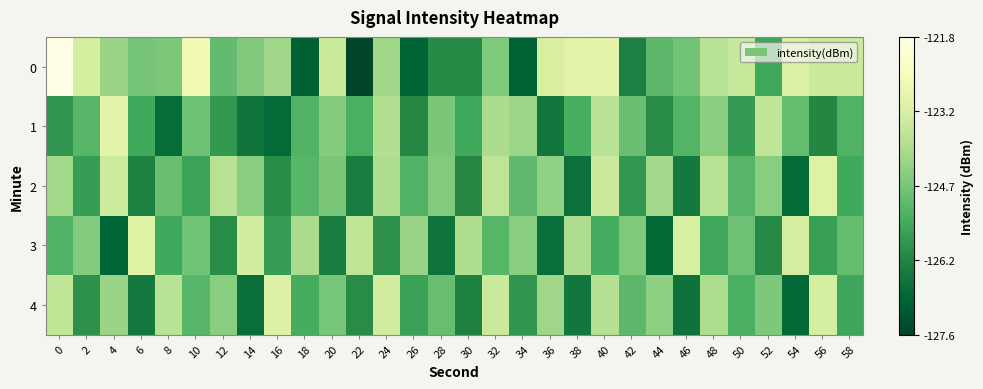

Between 14 and 12, which is larger?

14